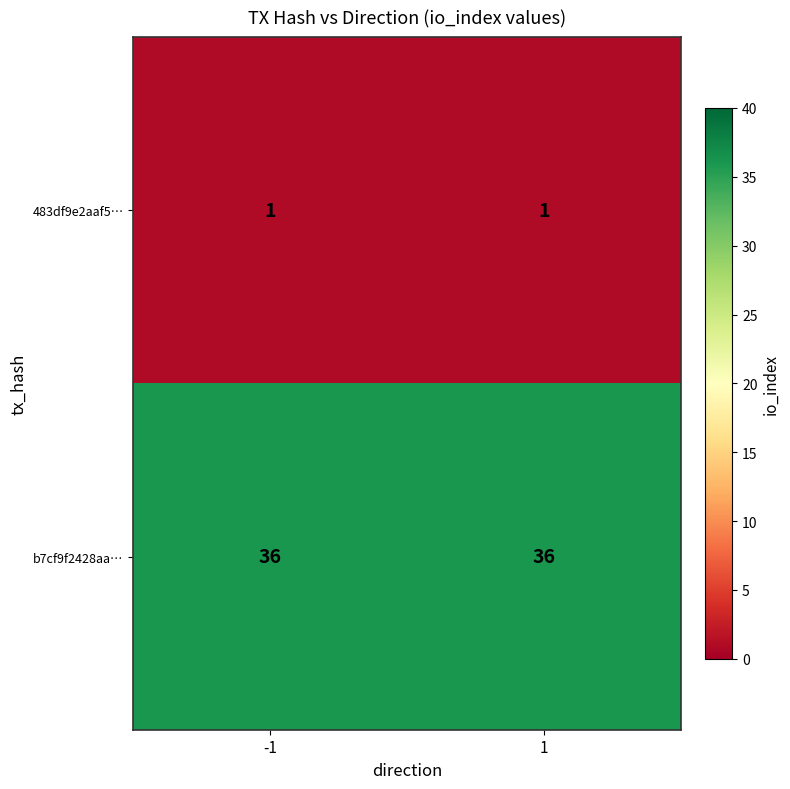

What is the spread (max minus min) of values at -1?

35